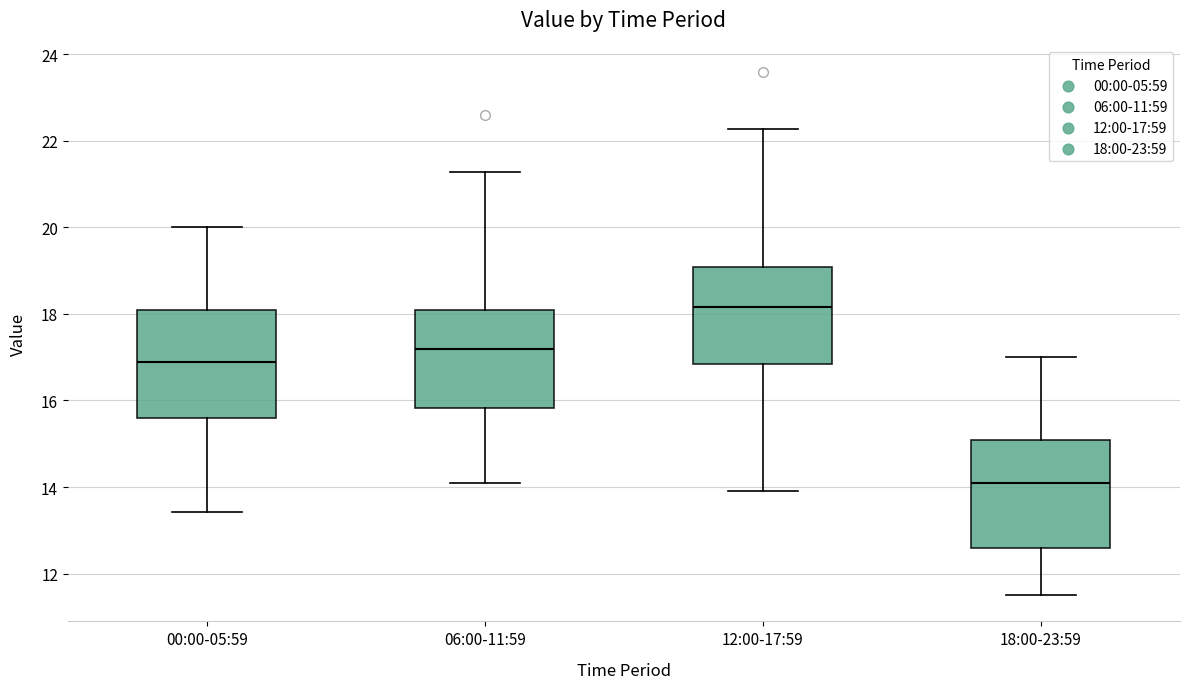

Which box has the lowest median line?

18:00-23:59